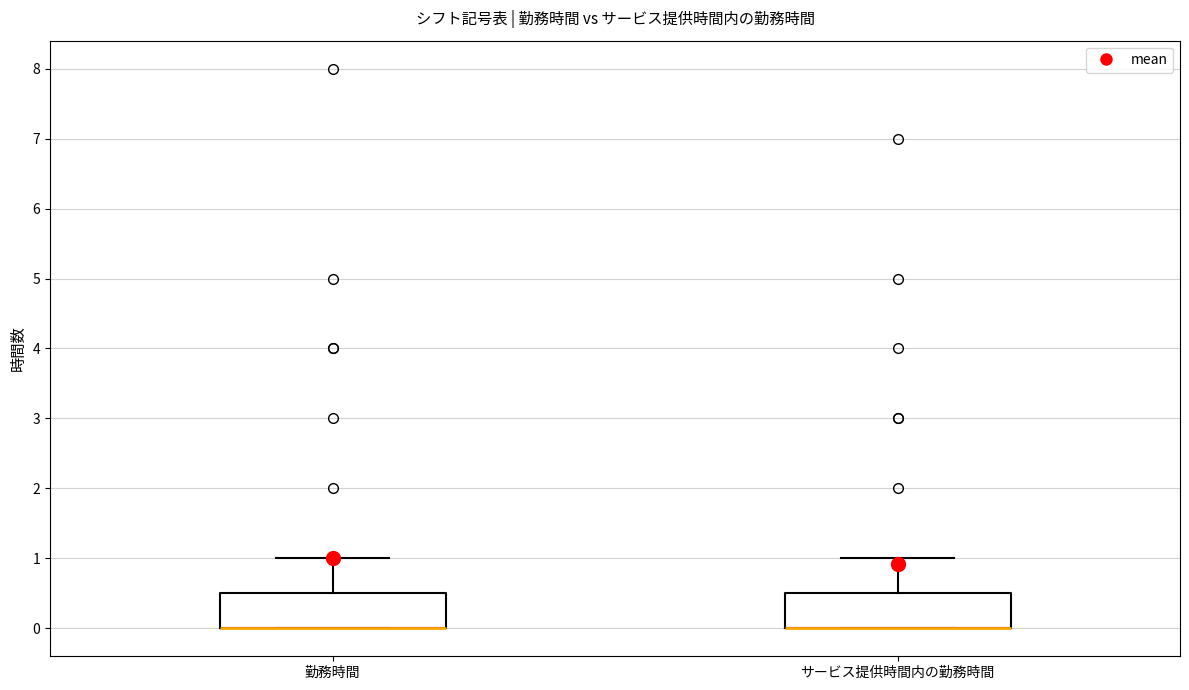

Reading left to right, read every box against the y-axis: the position of its median line, the range the box covers, and the ends of its whiskers. The values are not printed on the chart, so give them approximately, as read against the axis.

勤務時間: median 0.0 (drawn on the box's lower edge), box 0.0 to 0.5, whiskers 0.0 to 1.0
サービス提供時間内の勤務時間: median 0.0 (drawn on the box's lower edge), box 0.0 to 0.5, whiskers 0.0 to 1.0